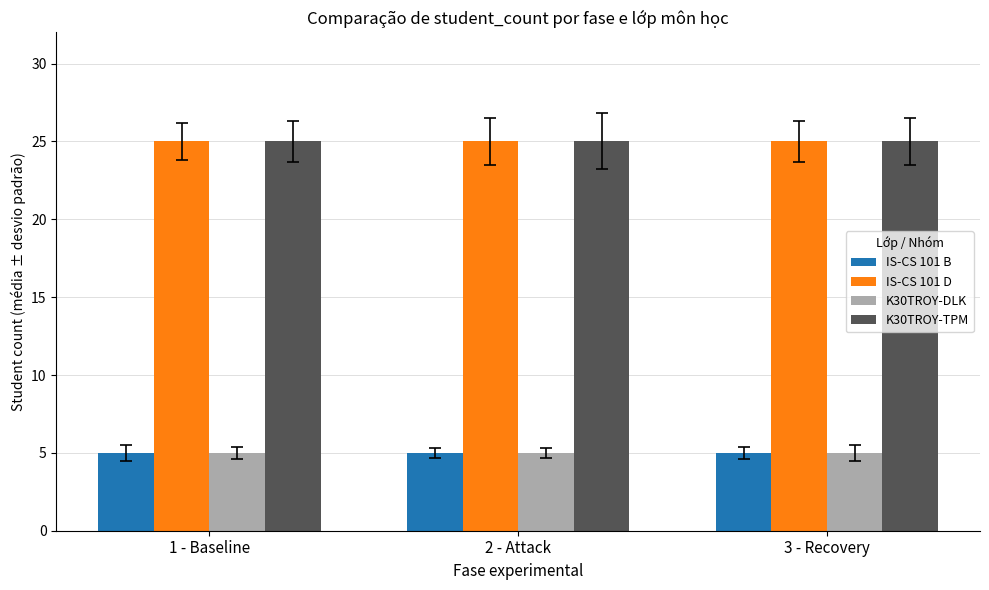

What is the difference between the highest and lowest values at 3 - Recovery?

20